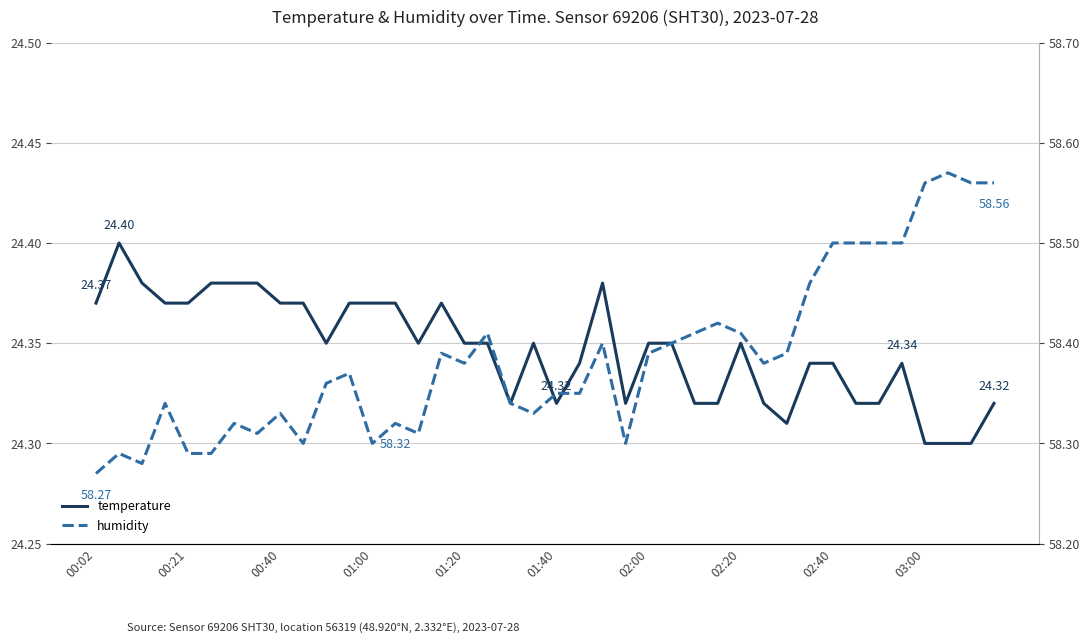

Reading left to right, extract all data points from this chart.

temperature: 24.4	24.4	24.4	24.4	24.4	24.4	24.4	24.4	24.4	24.4	24.4	24.4	24.4	24.4	24.4	24.4	24.4	24.4	24.3	24.4	24.3	24.3	24.4	24.3	24.4	24.4	24.3	24.3	24.4	24.3	24.3	24.3	24.3	24.3	24.3	24.3	24.3	24.3	24.3	24.3
humidity: 58.3	58.3	58.3	58.3	58.3	58.3	58.3	58.3	58.3	58.3	58.4	58.4	58.3	58.3	58.3	58.4	58.4	58.4	58.3	58.3	58.4	58.4	58.4	58.3	58.4	58.4	58.4	58.4	58.4	58.4	58.4	58.5	58.5	58.5	58.5	58.5	58.6	58.6	58.6	58.6